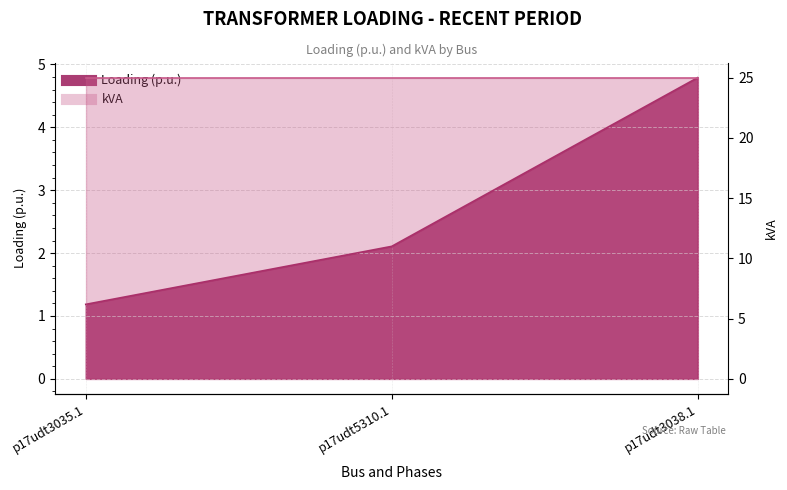

What is the label of the 3rd point from the left?

p17udt3038.1